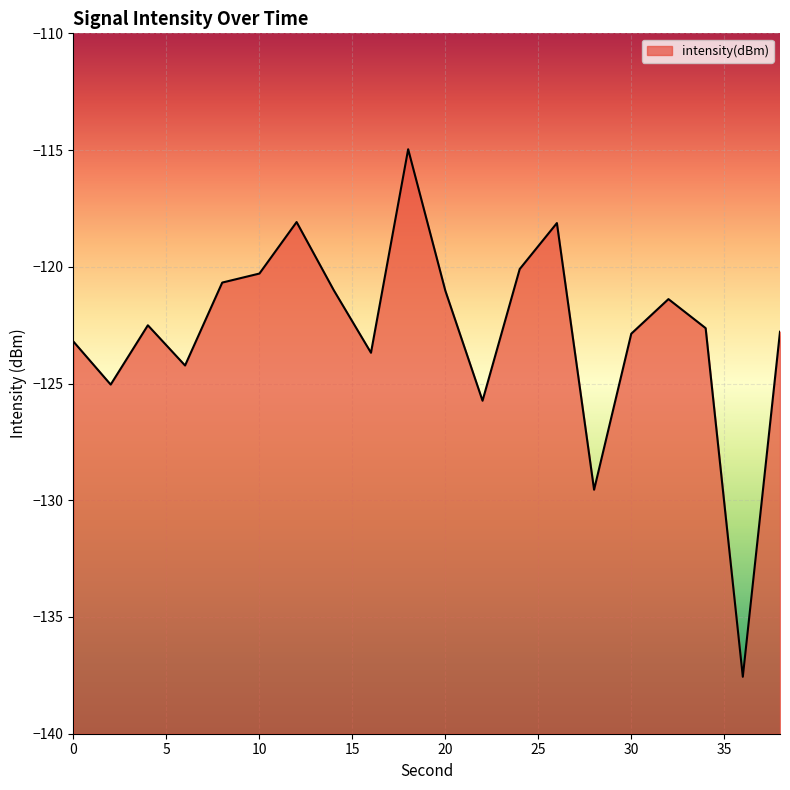

Between 8 and 20, which is larger?

8